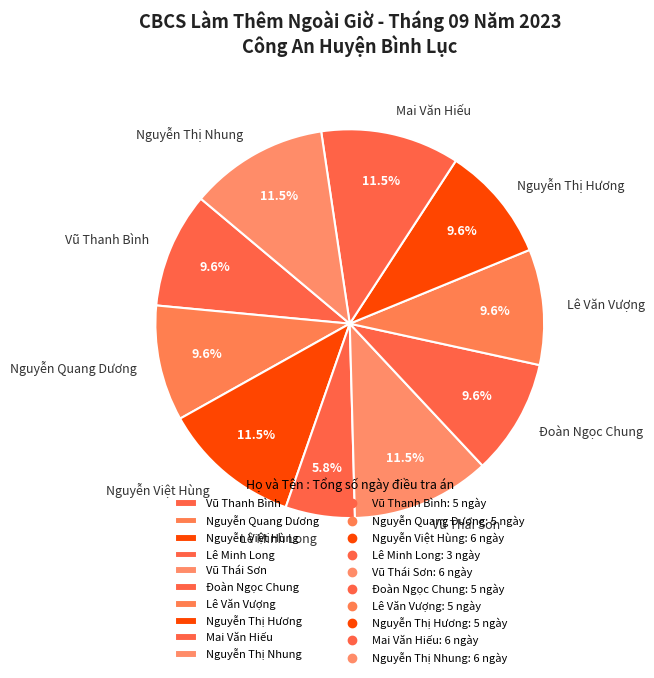

What percentage is the Đoàn Ngọc Chung slice, to the nearest percent?

10%